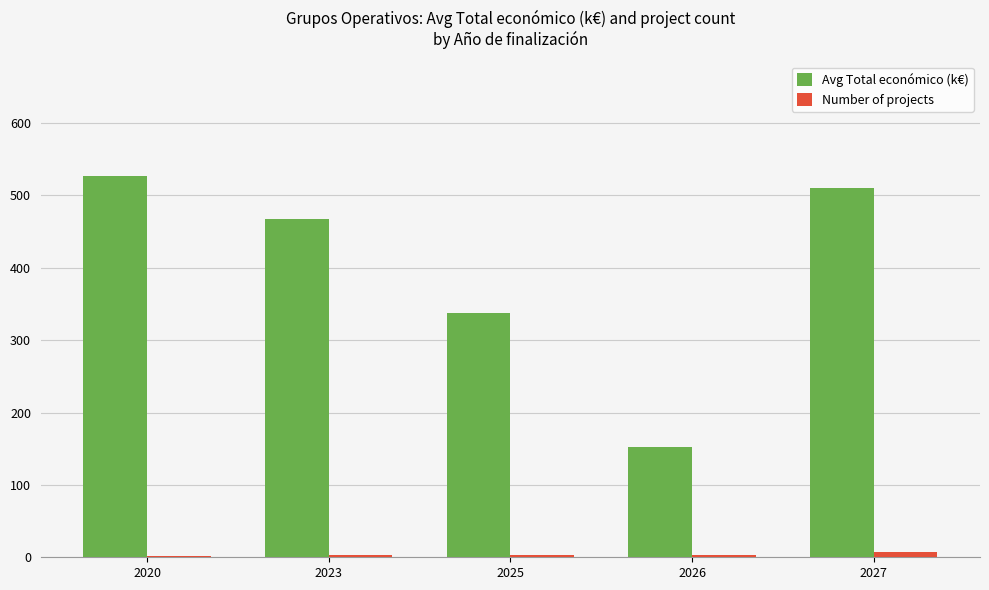

Are the bars grouped side by side (vs. stacked)?

Yes